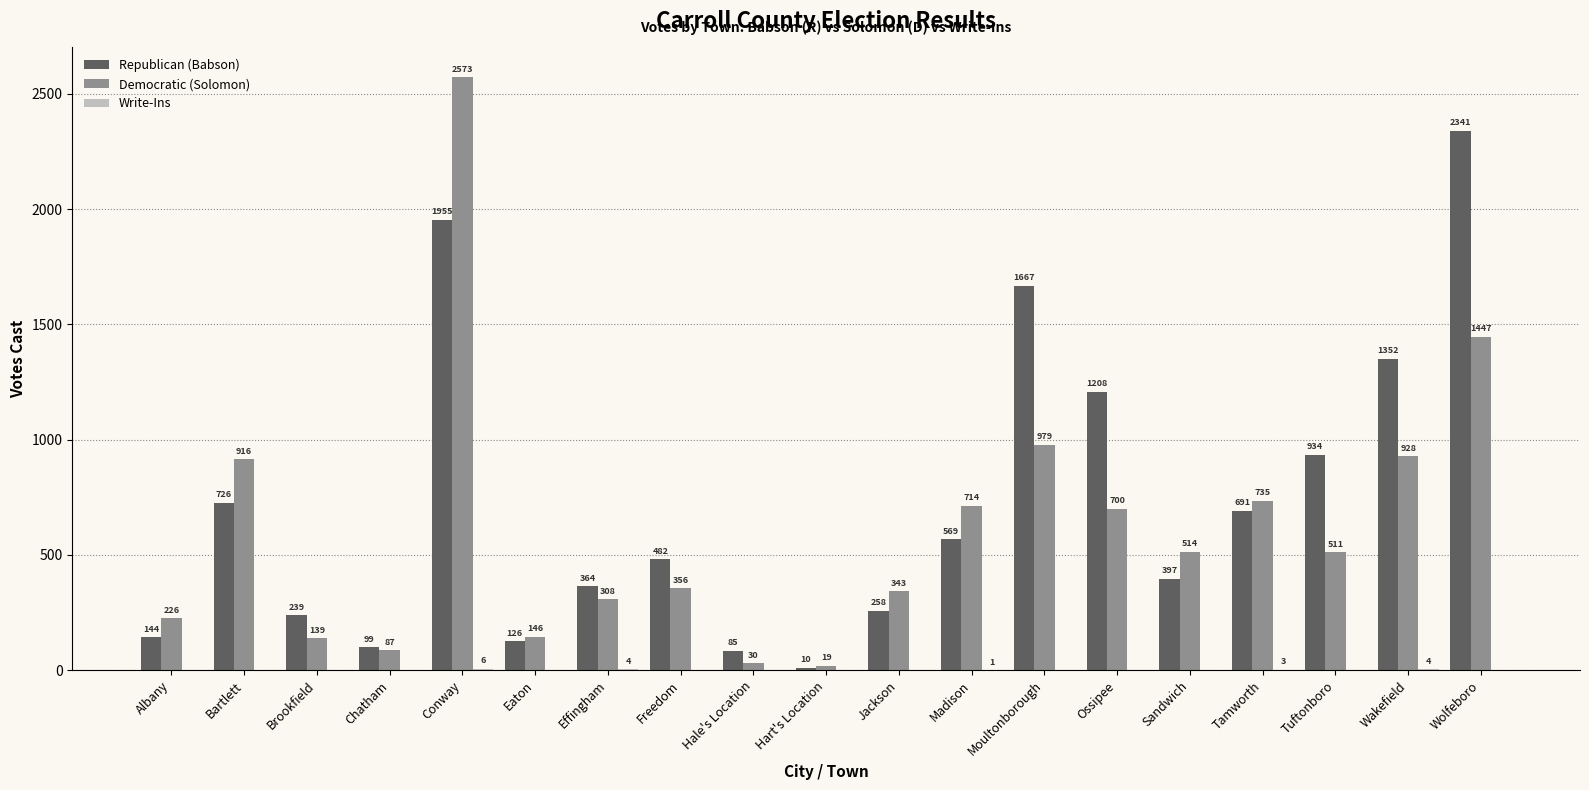

What is the total value across all series at Ossipee?

1908